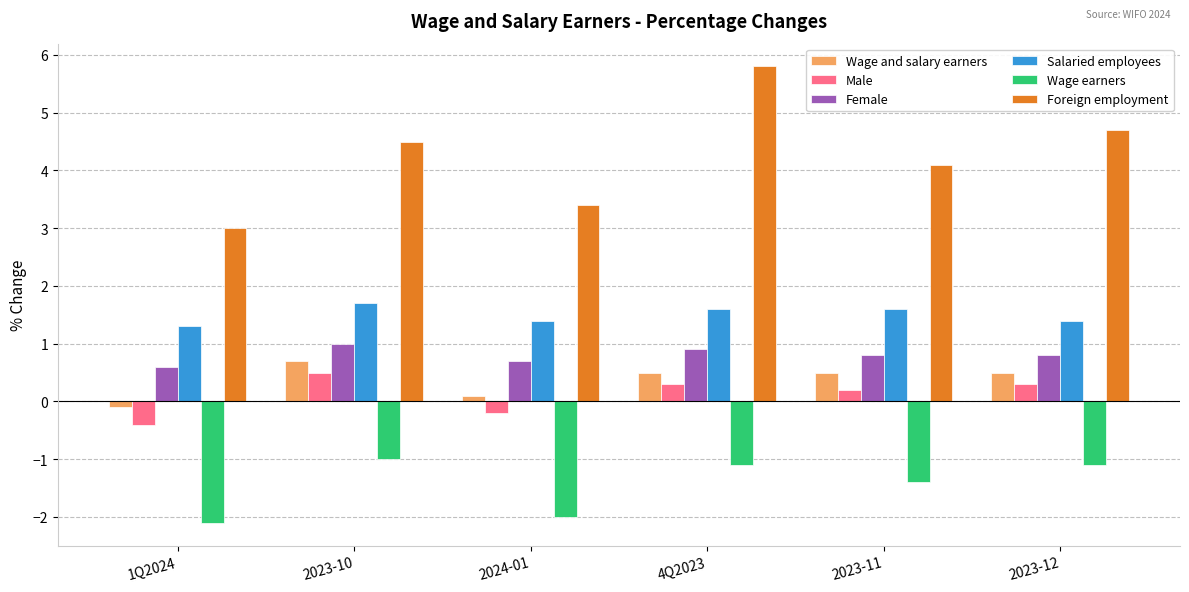

At which label does Wage and salary earners reach its minimum?

1Q2024